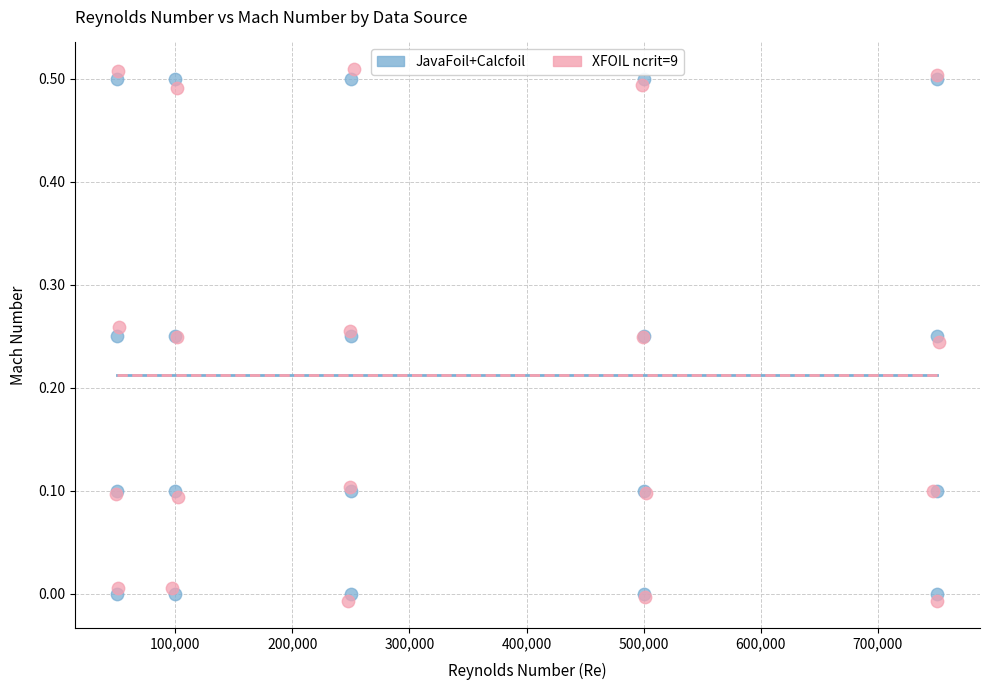

Which series has the largest Y range (max minus min)?

XFOIL ncrit=9